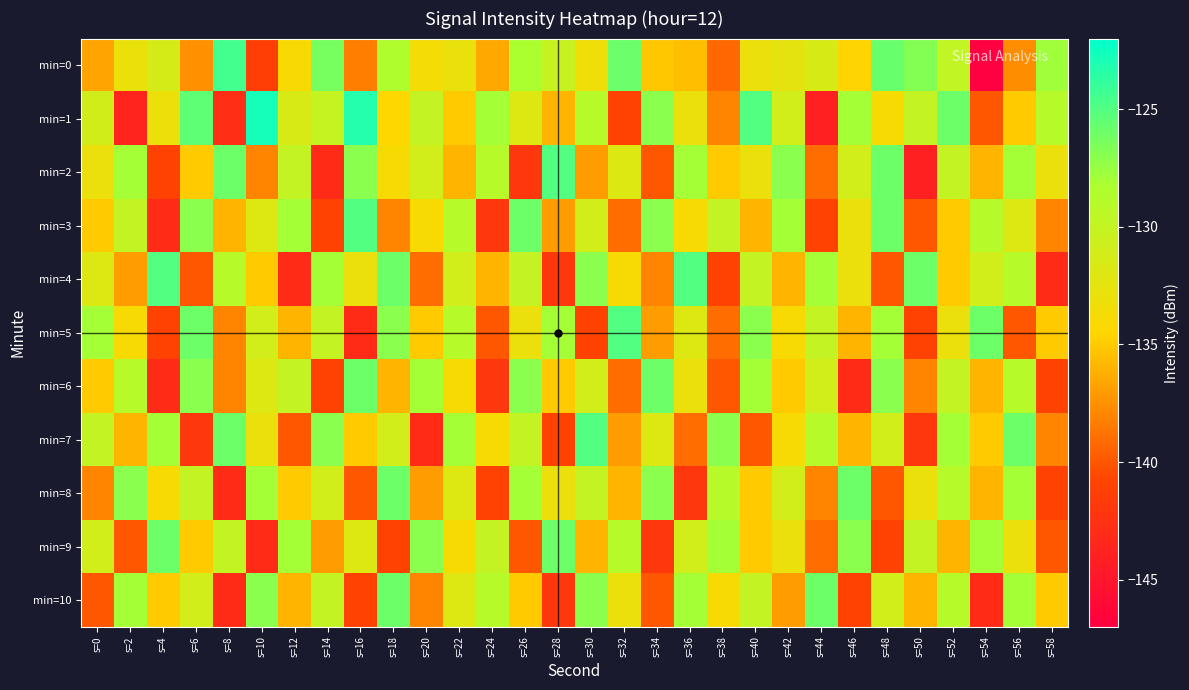

What is the difference between the highest and lowest values at s=50?

18.0